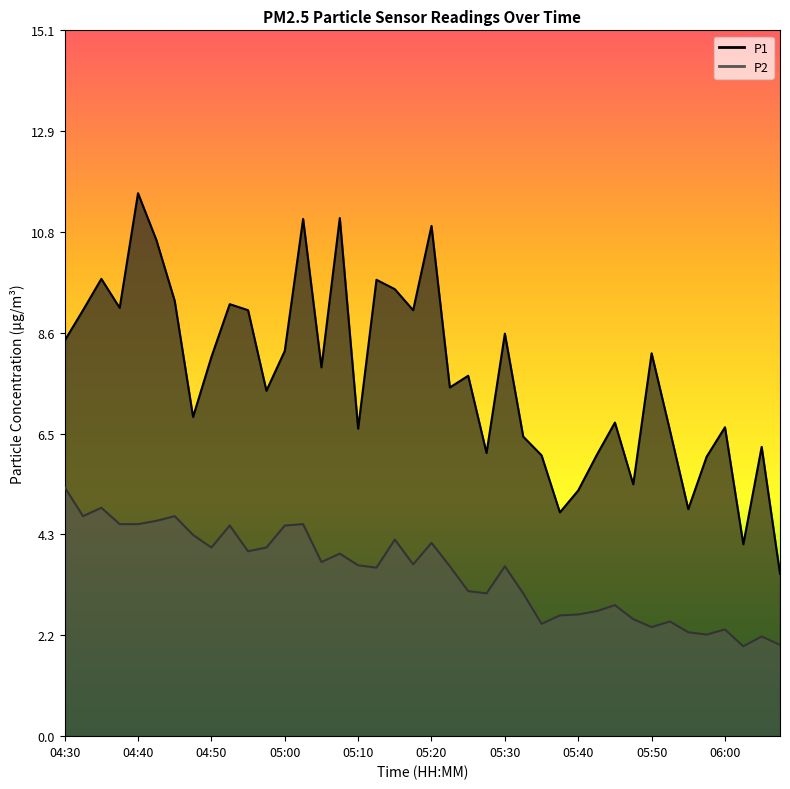

Rank the series by their maximum value, from lowest to highest.

P2, P1